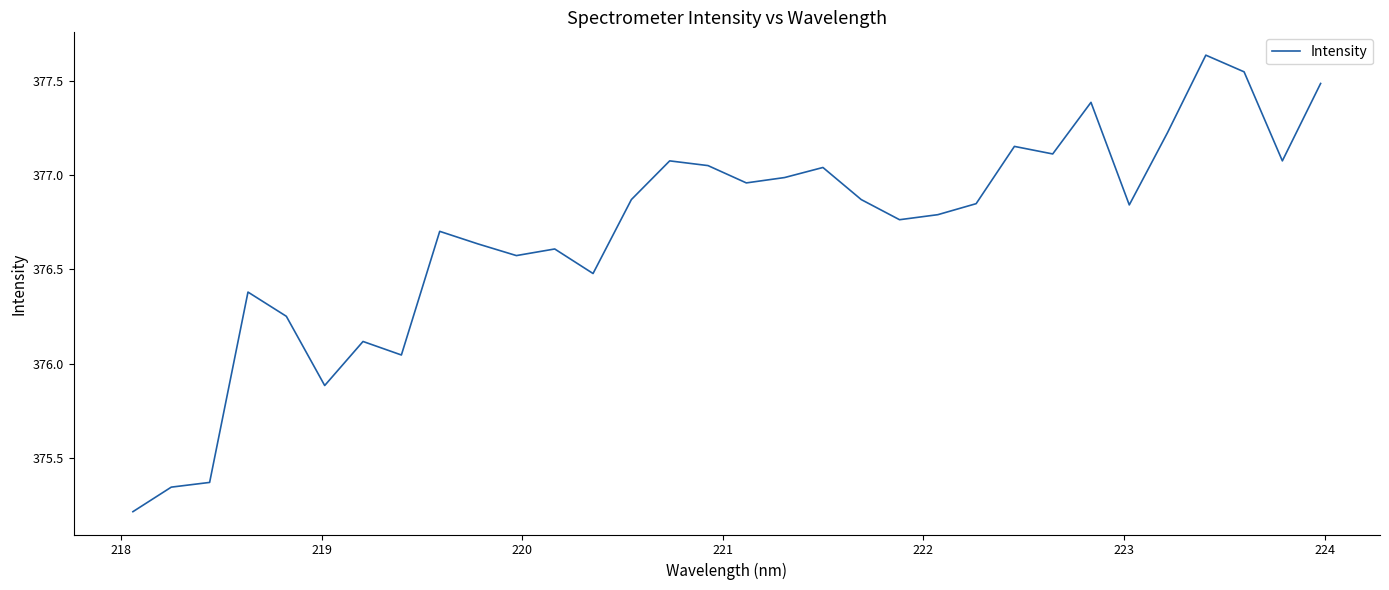

What is the smallest value displayed?

375.2